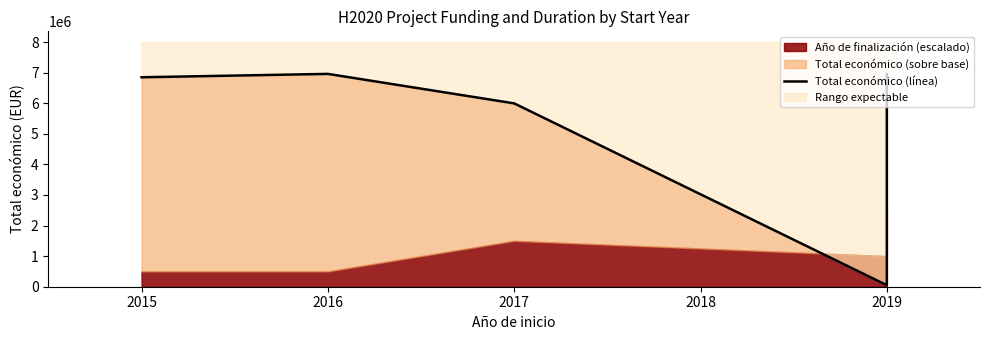

The chart shows a value of 11246936 at 2019. True or false?

False